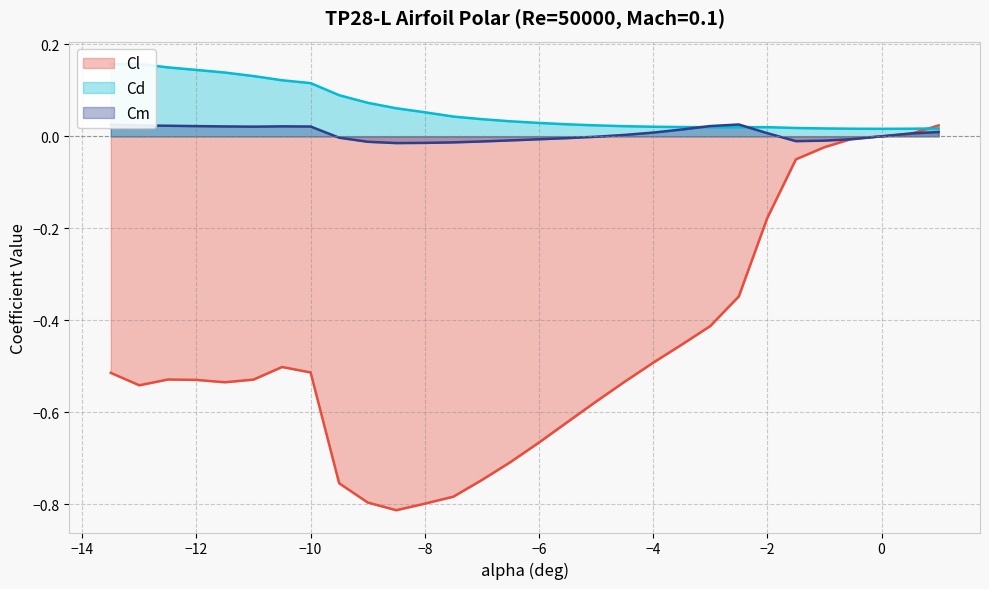

Reading left to right, transcribe all the data shown in this chart.

Cl: -0.5	-0.5	-0.5	-0.5	-0.5	-0.5	-0.5	-0.5	-0.8	-0.8	-0.8	-0.8	-0.8	-0.7	-0.7	-0.7	-0.6	-0.6	-0.5	-0.5	-0.5	-0.4	-0.3	-0.2	-0.1	-0.0	-0.0	0.0	0.0	0.0
Cd: 0.2	0.2	0.1	0.1	0.1	0.1	0.1	0.1	0.1	0.1	0.1	0.1	0.0	0.0	0.0	0.0	0.0	0.0	0.0	0.0	0.0	0.0	0.0	0.0	0.0	0.0	0.0	0.0	0.0	0.0
Cm: 0.0	0.0	0.0	0.0	0.0	0.0	0.0	0.0	-0.0	-0.0	-0.0	-0.0	-0.0	-0.0	-0.0	-0.0	-0.0	-0.0	0.0	0.0	0.0	0.0	0.0	0.0	-0.0	-0.0	-0.0	0.0	0.0	0.0